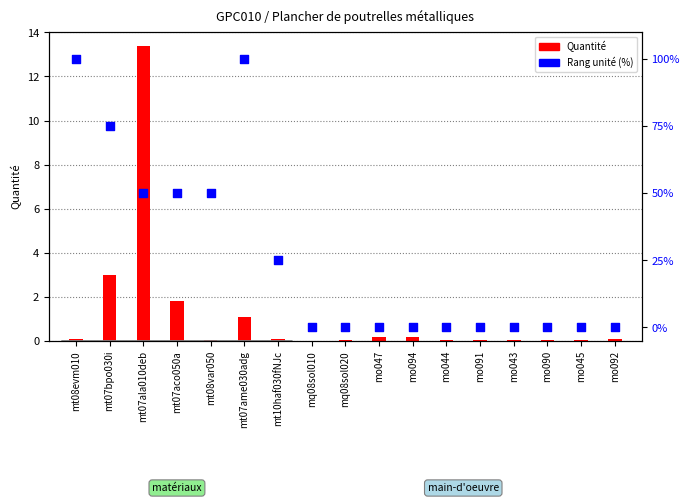

At how many categories does at least one series exceed 62?

3